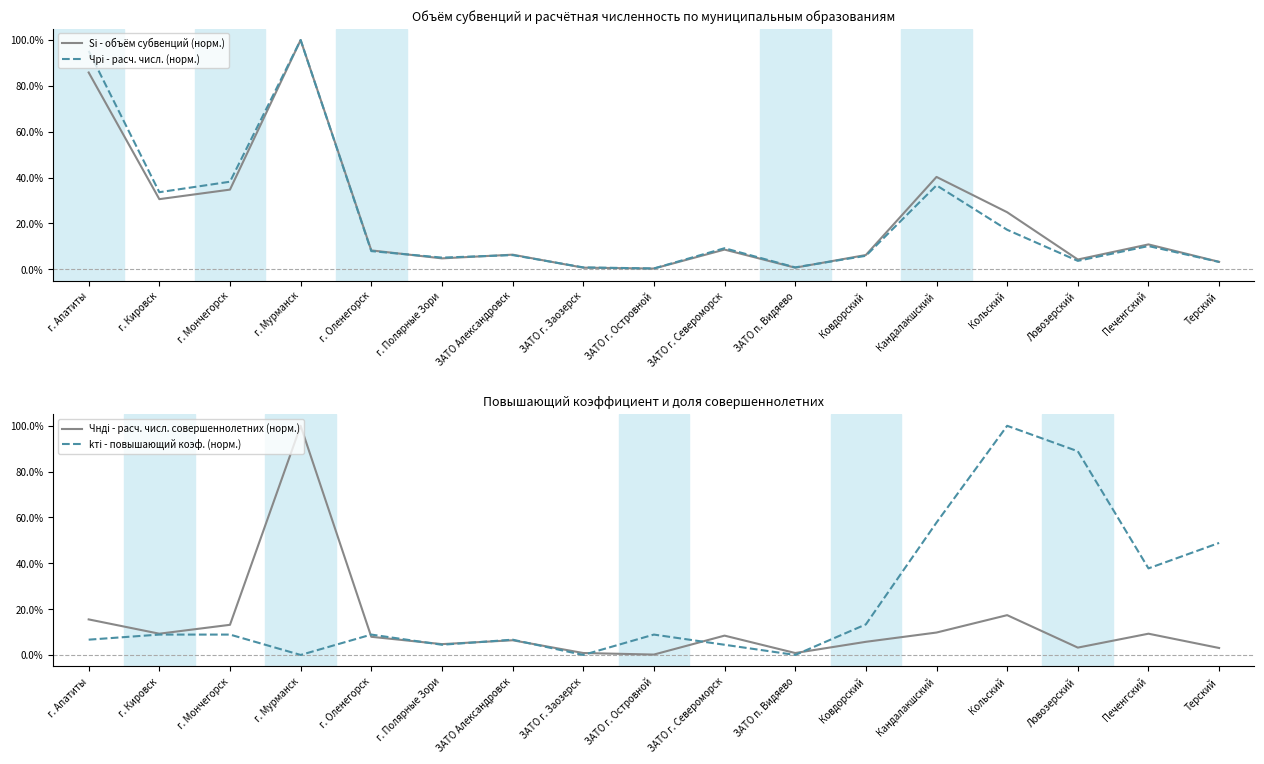

What is the difference between the second highest and second lowest values in the kтi - повышающий коэф. (норм.) series?

0.9